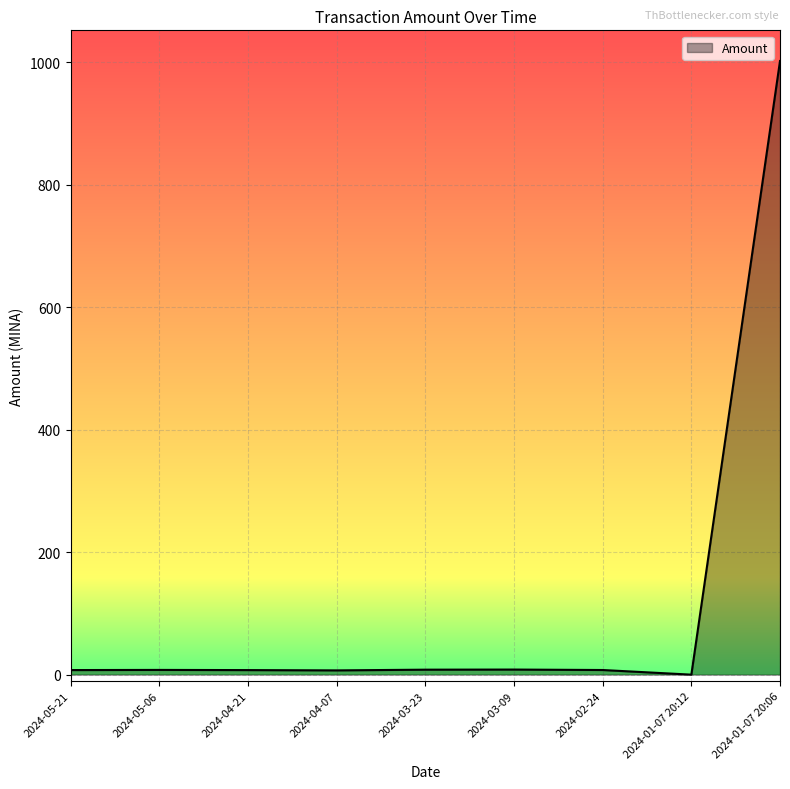

What is the greatest value displayed?

1002.0